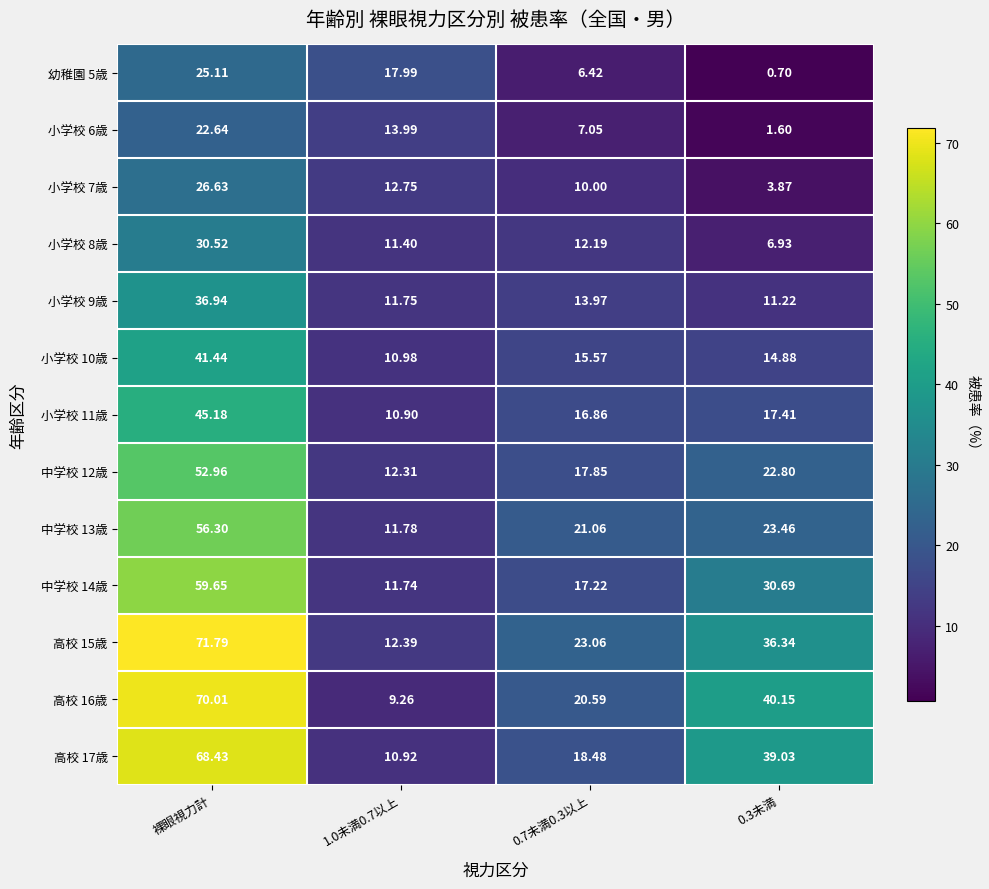

At which category is the sum across all series the highest?

裸眼視力計